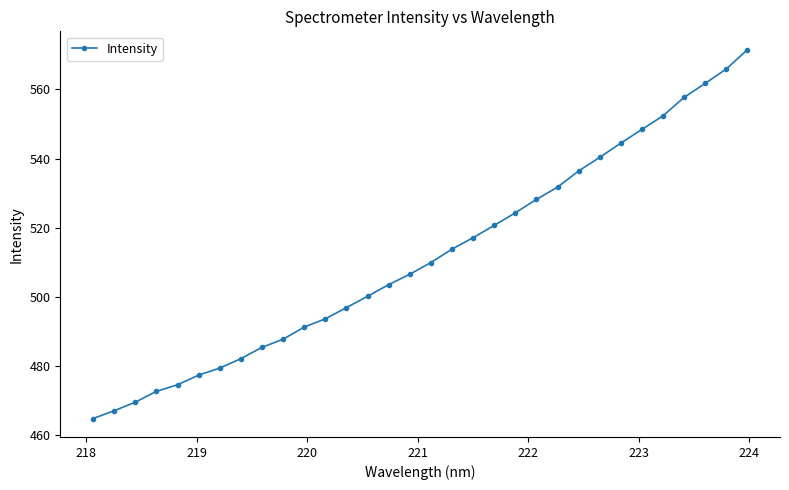

True or false: the data has more than 2 interior local peaks.

False